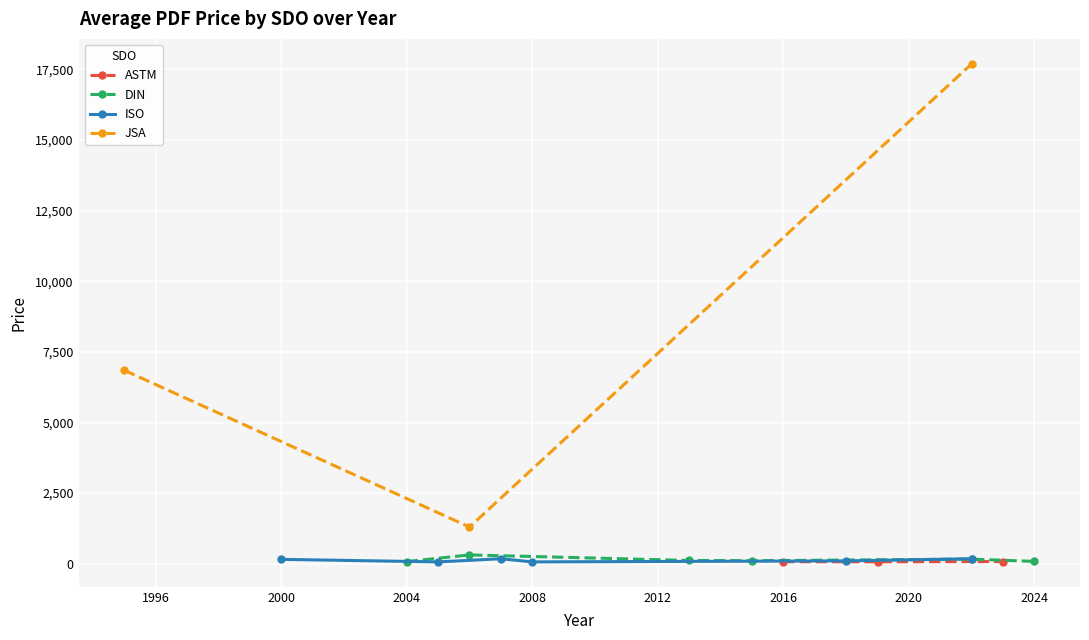

How many data points in Price (PRINT) are above 98?

18